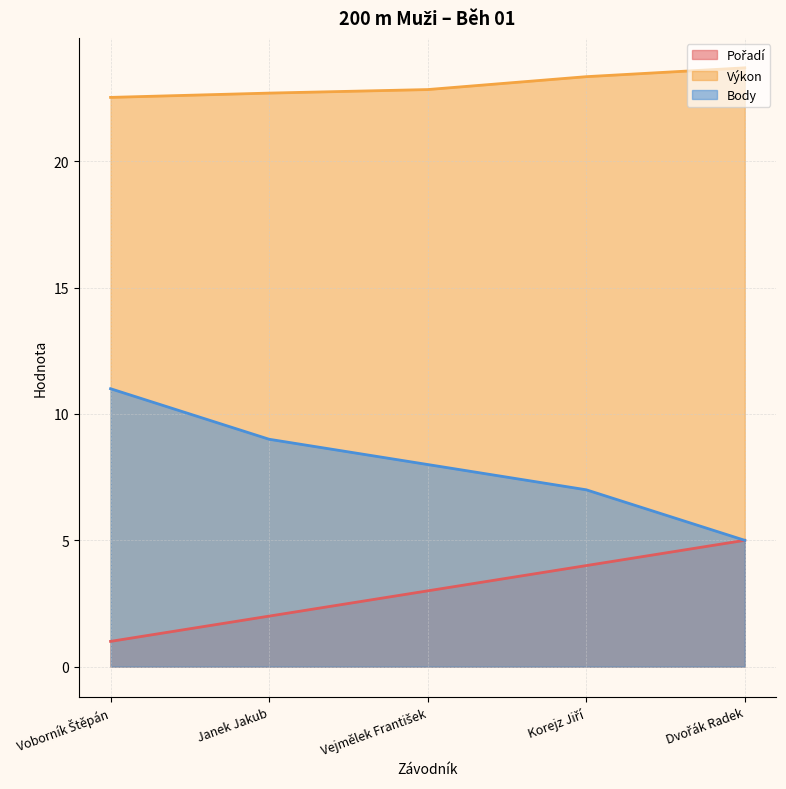

What position from the left is Vejmělek František?

3